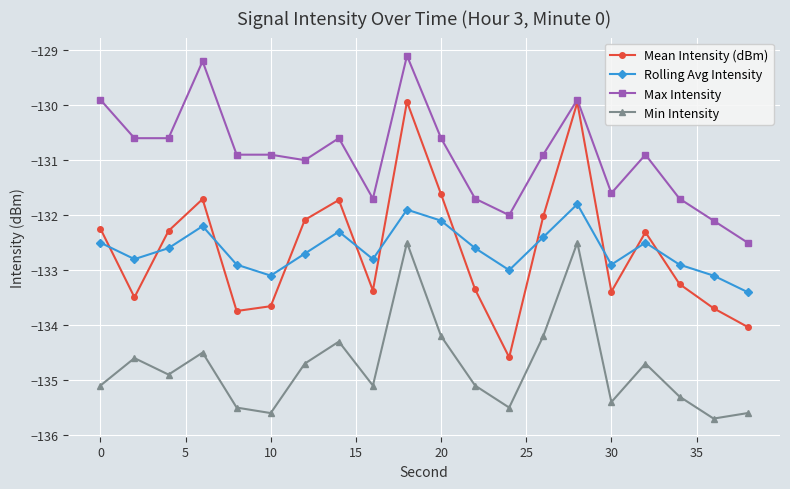

What are all the series names shown in the legend?

Mean Intensity (dBm), Rolling Avg Intensity, Max Intensity, Min Intensity